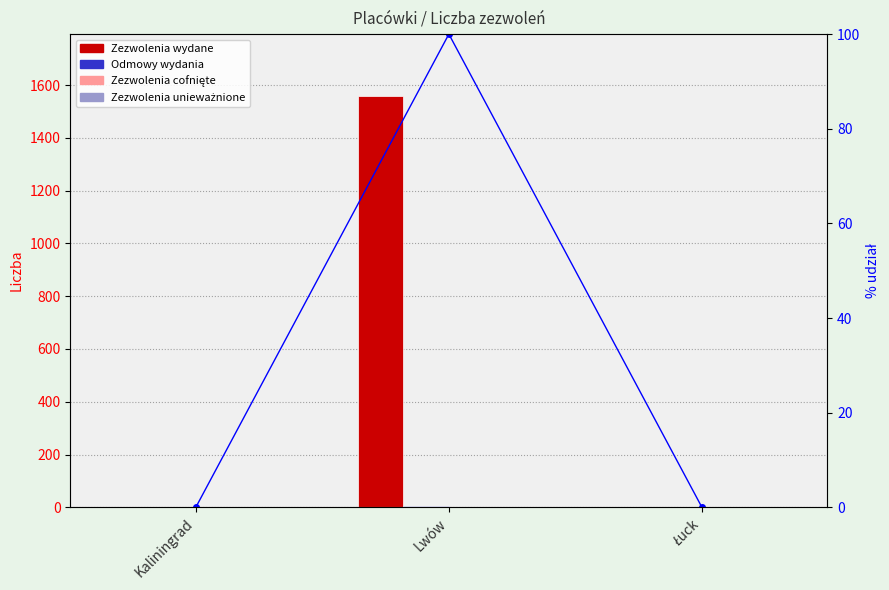

Reading right to left, what are all the values shown in this chart?

Zezwolenia wydane: 0	1559	0
Odmowy wydania: 0	5	0
Zezwolenia cofnięte: 0	0	0
Zezwolenia unieważnione: 0	0	0
% Zezwolenia wydane: 0	100	0